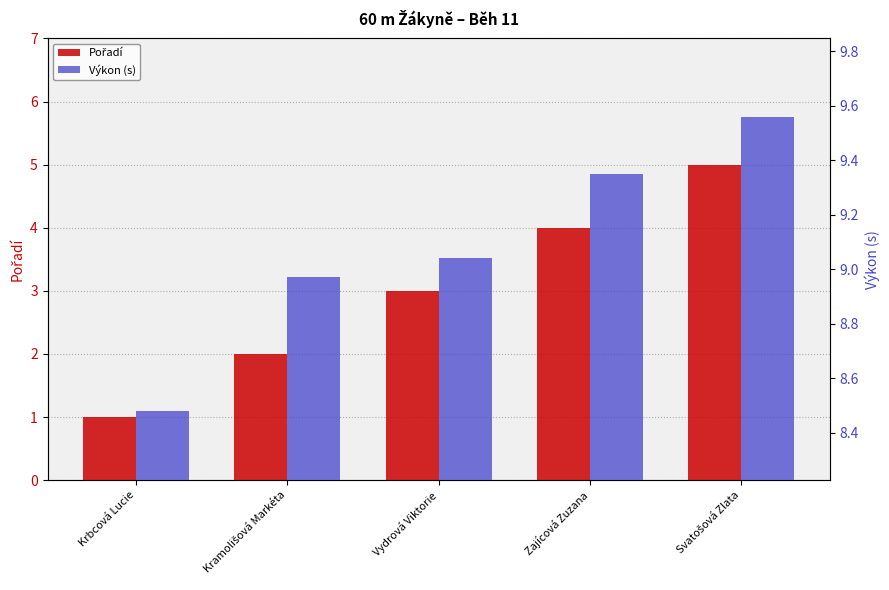

List the series in order of their overall mean, lowest first.

Pořadí, Výkon (s)